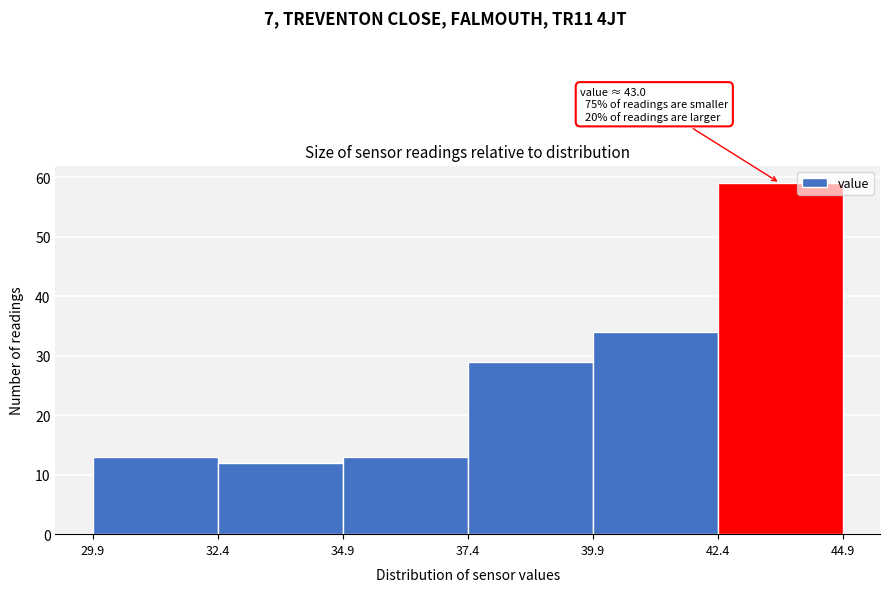

Which range on the x-axis has the tallest bar?

42.4 to 44.9